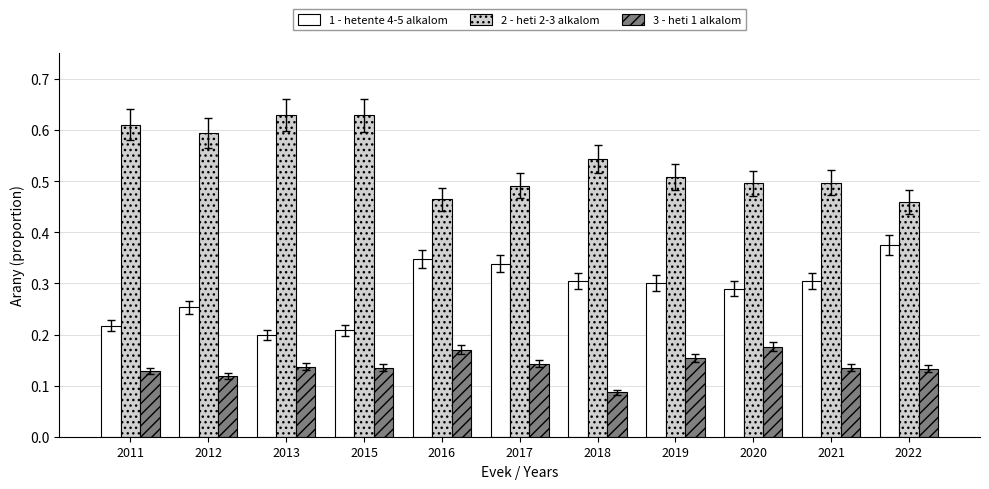

What is the sum of all 3 - heti 1 alkalom values?

1.5